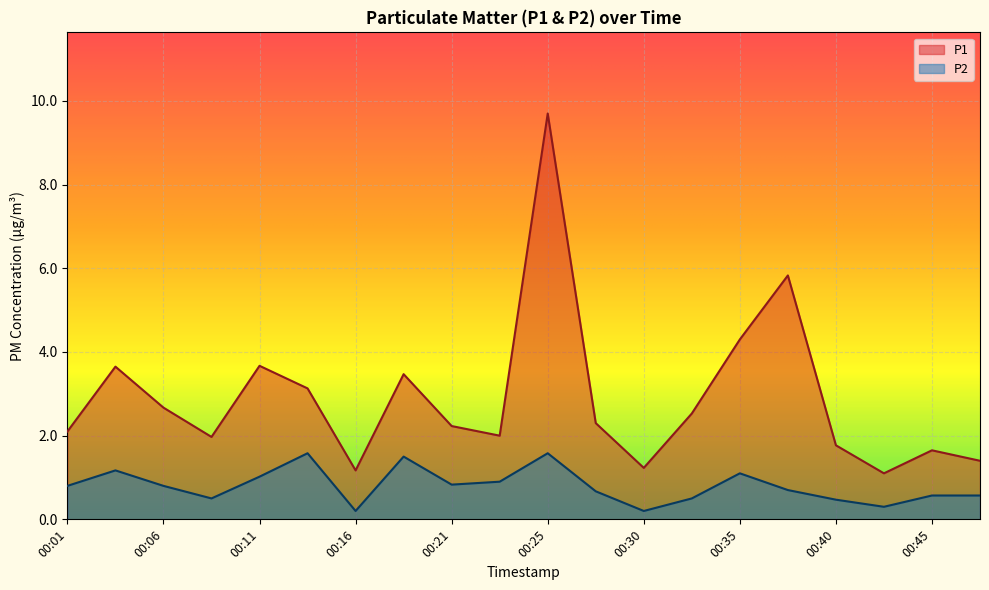

Where is the first local minimum for P2?

00:08